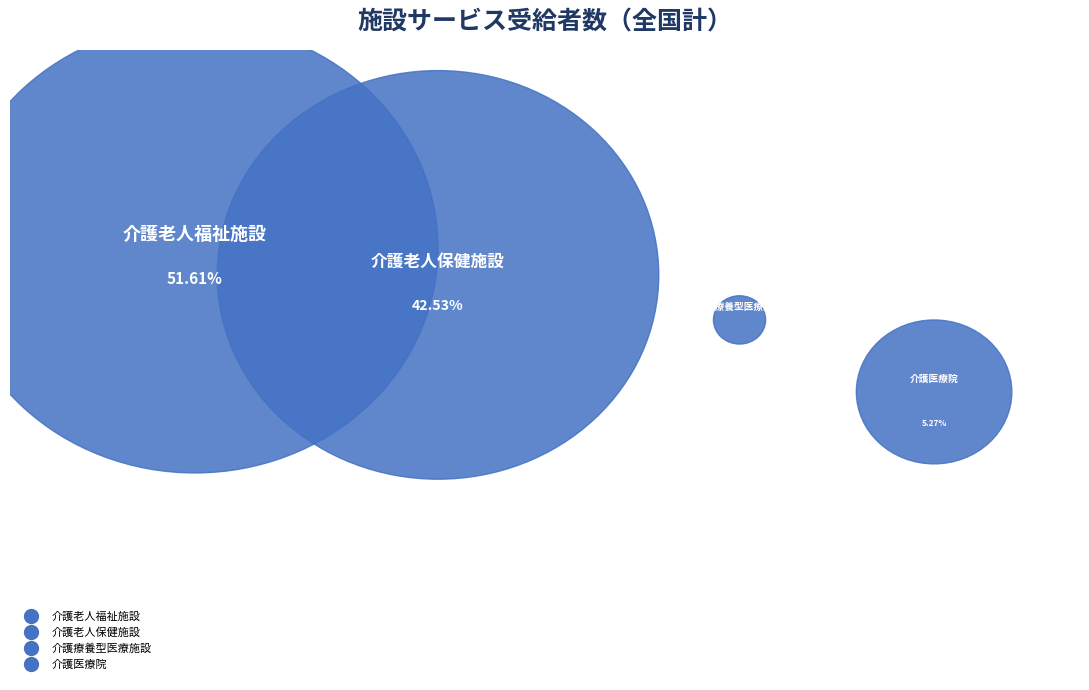

Which slice is the smallest?

介護療養型医療施設